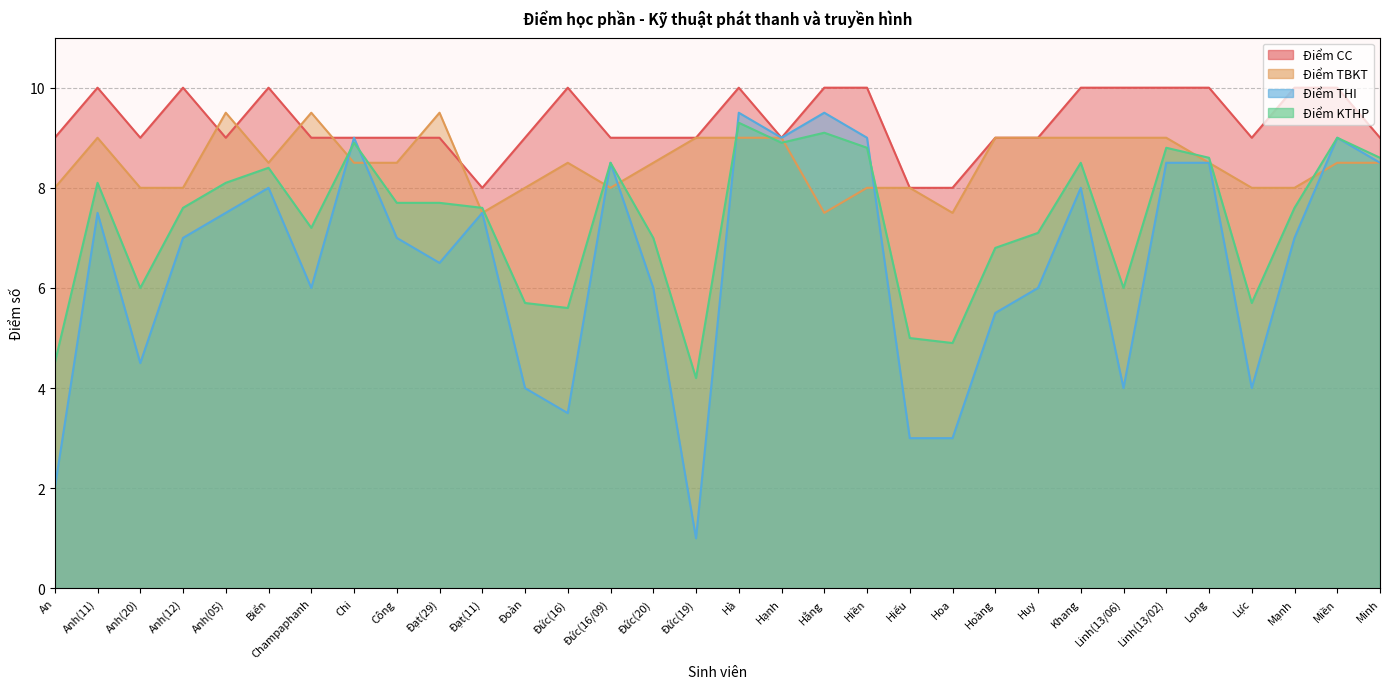

What is the difference between the second highest and second lowest values in the Điểm KTHP series?

4.6